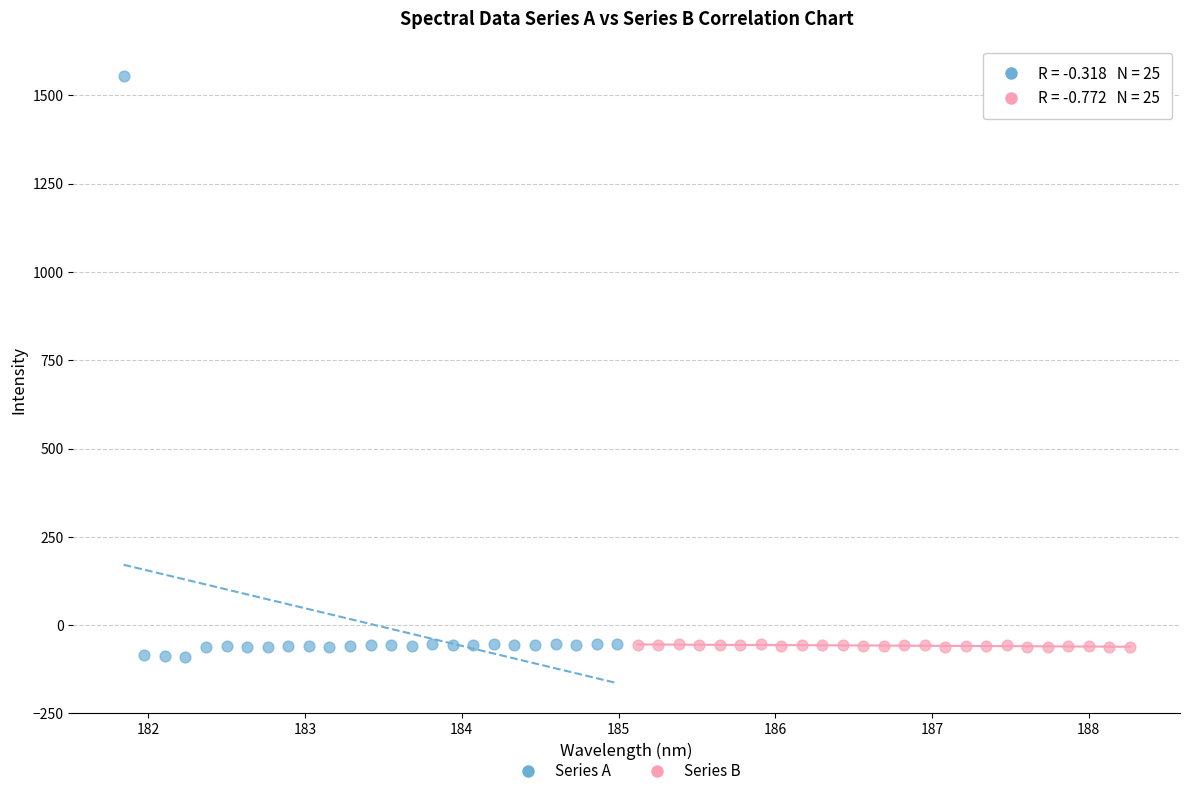

Which series reaches the maximum Y coordinate?

Series A